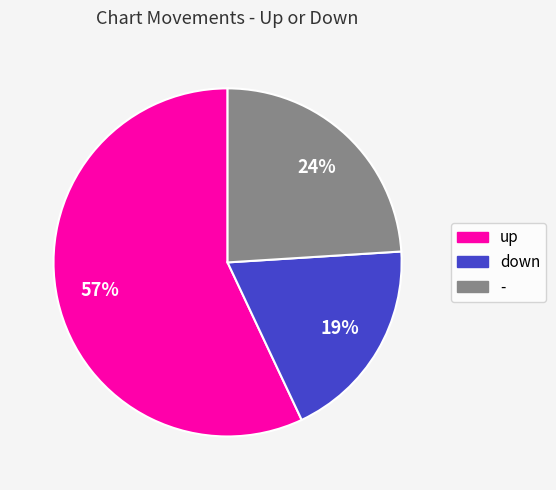

Combined, do up and - account for over 50%?

Yes